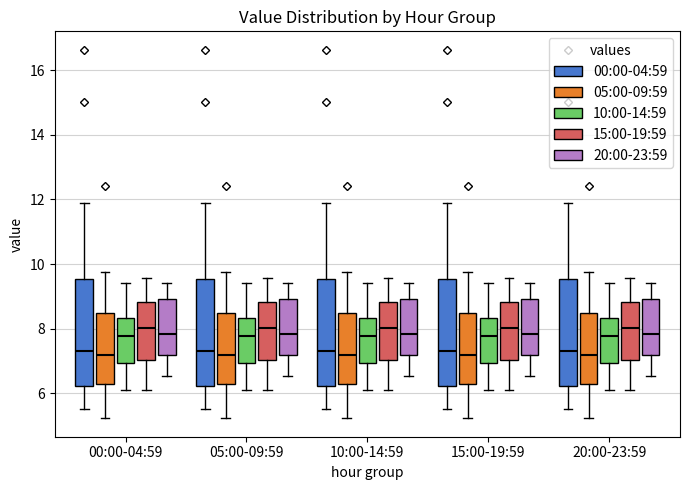

Reading left to right, transcribe this box plot: for each box, give where its median line is, the range the box spans, and where its two whiskers end, as read against the y-axis. The values are not printed on the chart, so give them approximately, as read against the axis.

00:00-04:59 (00:00-04:59): median 7.4, box 6.2 to 9.6, whiskers 5.6 to 12.0
00:00-04:59 (05:00-09:59): median 7.2, box 6.2 to 8.4, whiskers 5.2 to 9.8
00:00-04:59 (10:00-14:59): median 7.8, box 7.0 to 8.4, whiskers 6.2 to 9.4
00:00-04:59 (15:00-19:59): median 8.0, box 7.0 to 8.8, whiskers 6.2 to 9.6
00:00-04:59 (20:00-23:59): median 7.8, box 7.2 to 9.0, whiskers 6.6 to 9.4
05:00-09:59 (00:00-04:59): median 7.4, box 6.2 to 9.6, whiskers 5.6 to 12.0
05:00-09:59 (05:00-09:59): median 7.2, box 6.2 to 8.4, whiskers 5.2 to 9.8
05:00-09:59 (10:00-14:59): median 7.8, box 7.0 to 8.4, whiskers 6.2 to 9.4
05:00-09:59 (15:00-19:59): median 8.0, box 7.0 to 8.8, whiskers 6.2 to 9.6
05:00-09:59 (20:00-23:59): median 7.8, box 7.2 to 9.0, whiskers 6.6 to 9.4
10:00-14:59 (00:00-04:59): median 7.4, box 6.2 to 9.6, whiskers 5.6 to 12.0
10:00-14:59 (05:00-09:59): median 7.2, box 6.2 to 8.4, whiskers 5.2 to 9.8
10:00-14:59 (10:00-14:59): median 7.8, box 7.0 to 8.4, whiskers 6.2 to 9.4
10:00-14:59 (15:00-19:59): median 8.0, box 7.0 to 8.8, whiskers 6.2 to 9.6
10:00-14:59 (20:00-23:59): median 7.8, box 7.2 to 9.0, whiskers 6.6 to 9.4
15:00-19:59 (00:00-04:59): median 7.4, box 6.2 to 9.6, whiskers 5.6 to 12.0
15:00-19:59 (05:00-09:59): median 7.2, box 6.2 to 8.4, whiskers 5.2 to 9.8
15:00-19:59 (10:00-14:59): median 7.8, box 7.0 to 8.4, whiskers 6.2 to 9.4
15:00-19:59 (15:00-19:59): median 8.0, box 7.0 to 8.8, whiskers 6.2 to 9.6
15:00-19:59 (20:00-23:59): median 7.8, box 7.2 to 9.0, whiskers 6.6 to 9.4
20:00-23:59 (00:00-04:59): median 7.4, box 6.2 to 9.6, whiskers 5.6 to 12.0
20:00-23:59 (05:00-09:59): median 7.2, box 6.2 to 8.4, whiskers 5.2 to 9.8
20:00-23:59 (10:00-14:59): median 7.8, box 7.0 to 8.4, whiskers 6.2 to 9.4
20:00-23:59 (15:00-19:59): median 8.0, box 7.0 to 8.8, whiskers 6.2 to 9.6
20:00-23:59 (20:00-23:59): median 7.8, box 7.2 to 9.0, whiskers 6.6 to 9.4